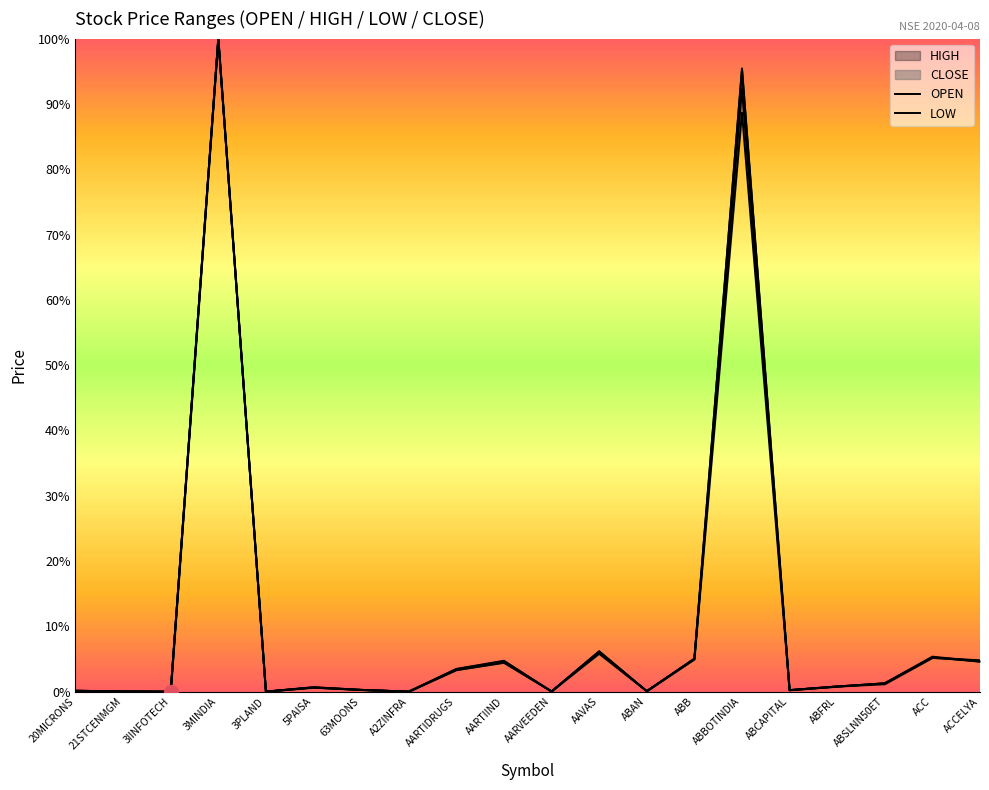

What is the sum of all HIGH values?

228.2